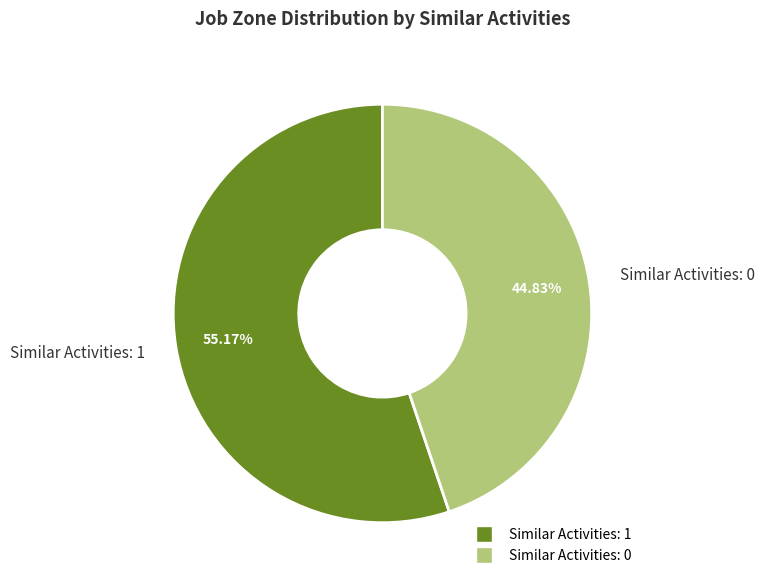

What is the majority slice?

Similar Activities: 1